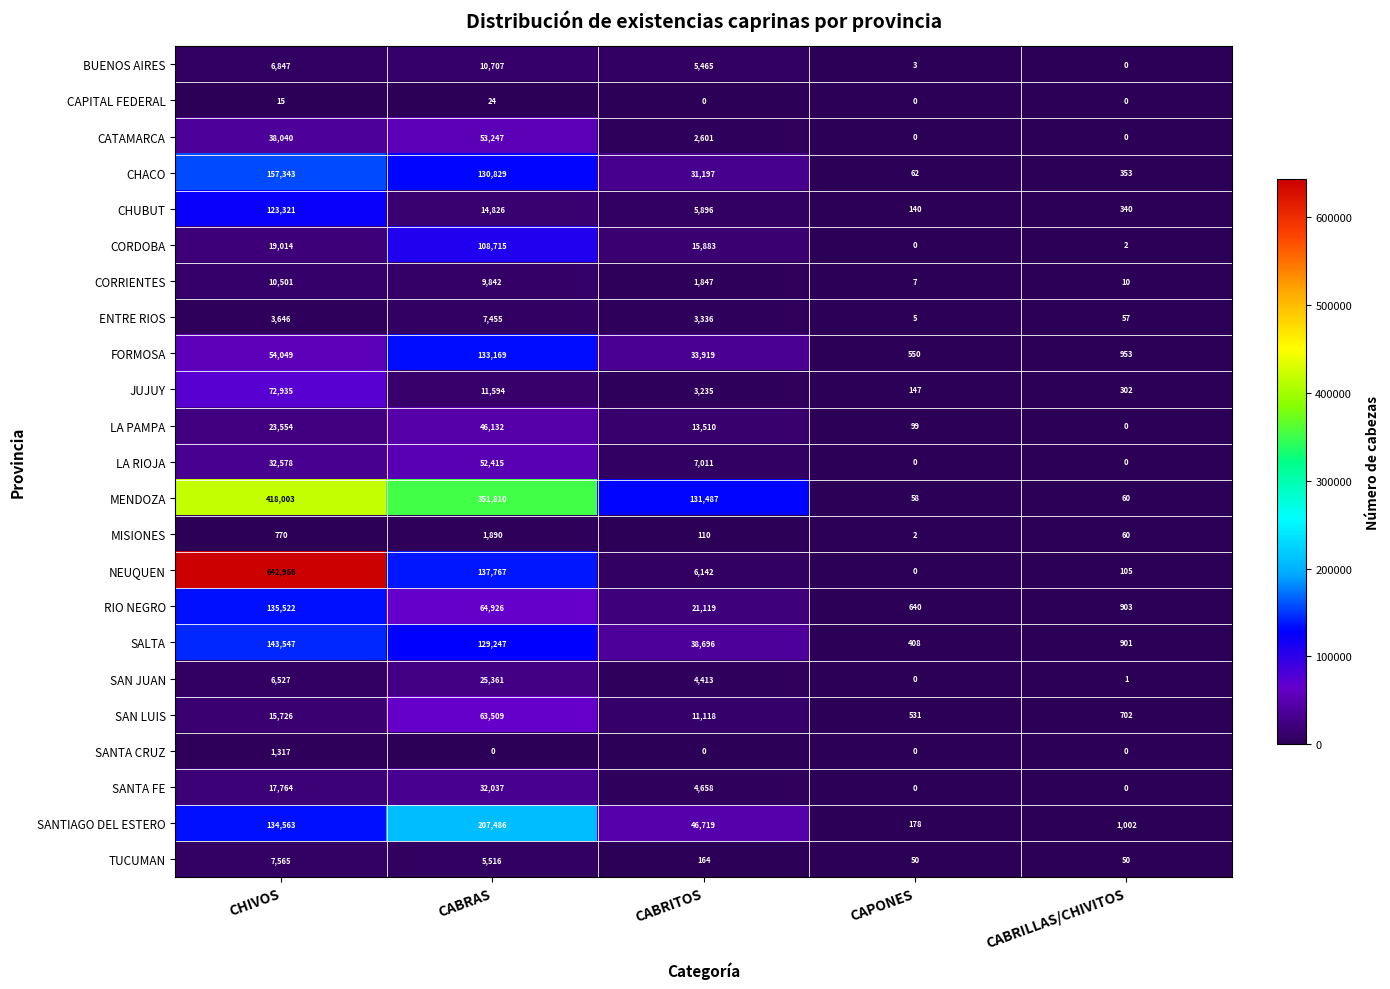

What is the greatest value displayed?

642966